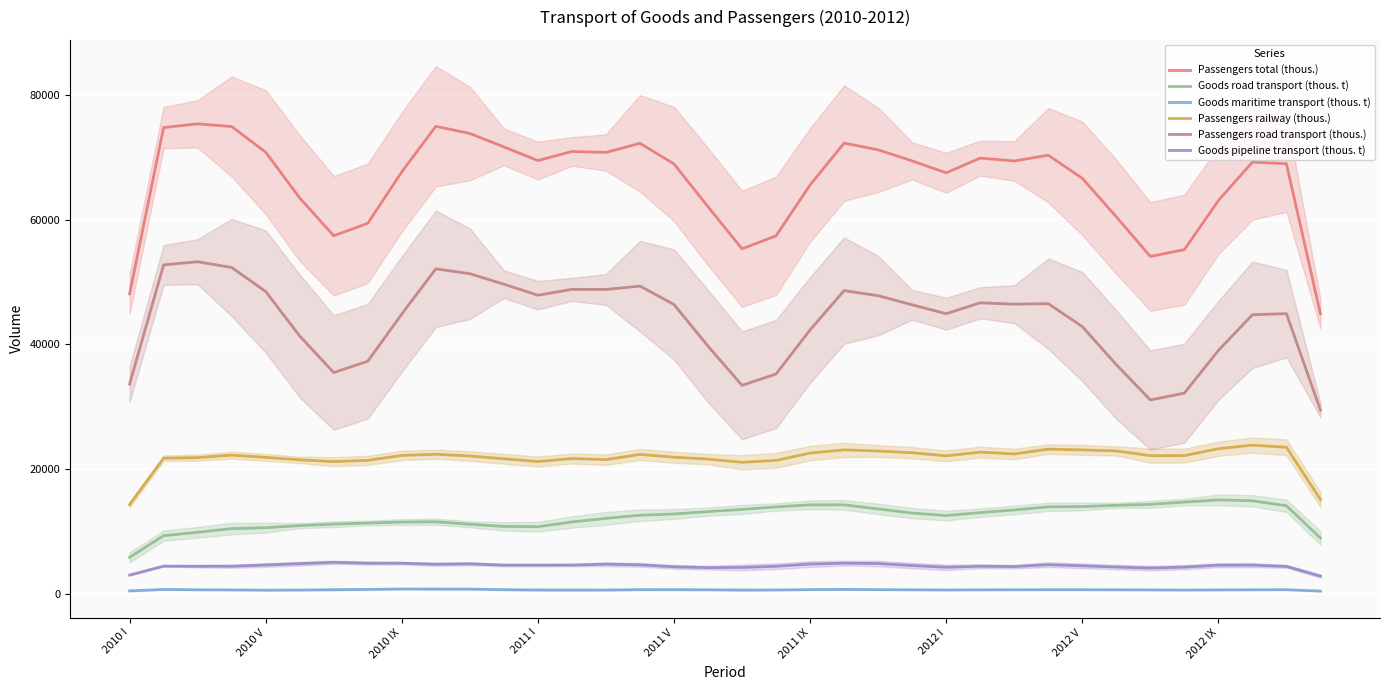

What is the difference between the maximum and minimum values in the Goods road transport (thous. t) series?

9217.7